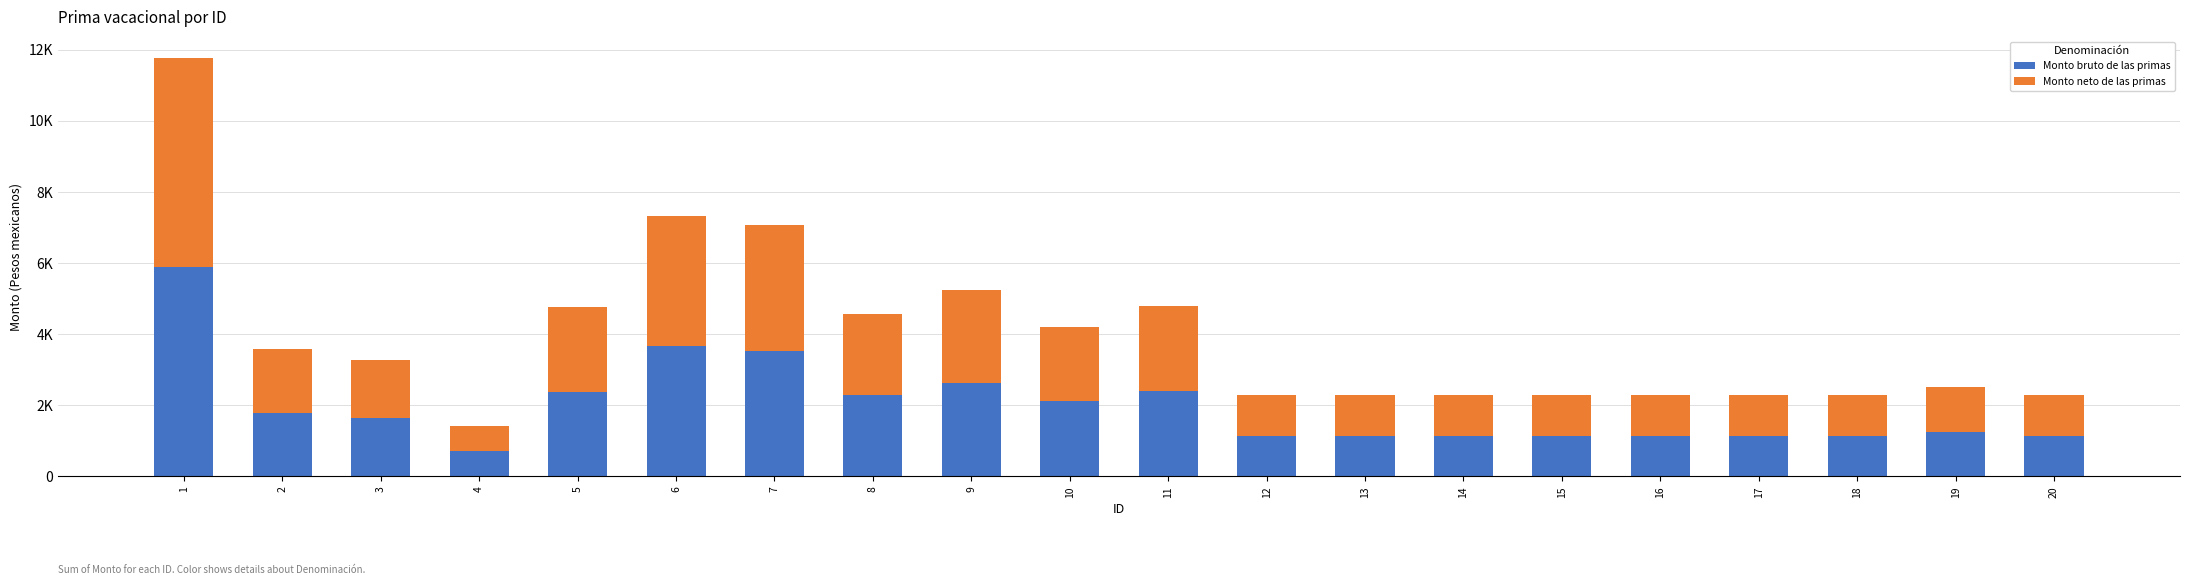

Does the chart contain any negative values?

No